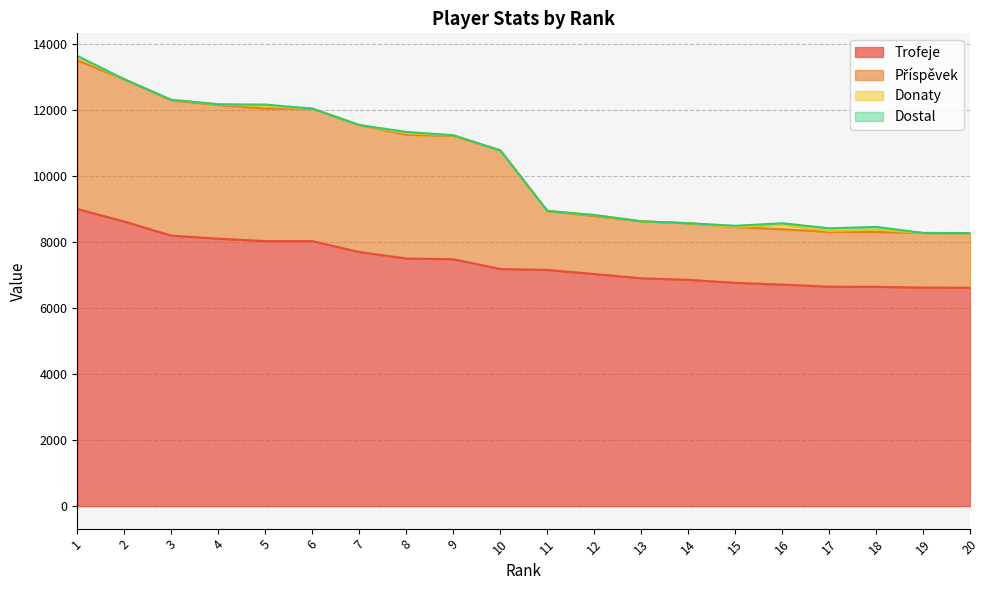

How many data points in Příspěvek are above 10773?

9